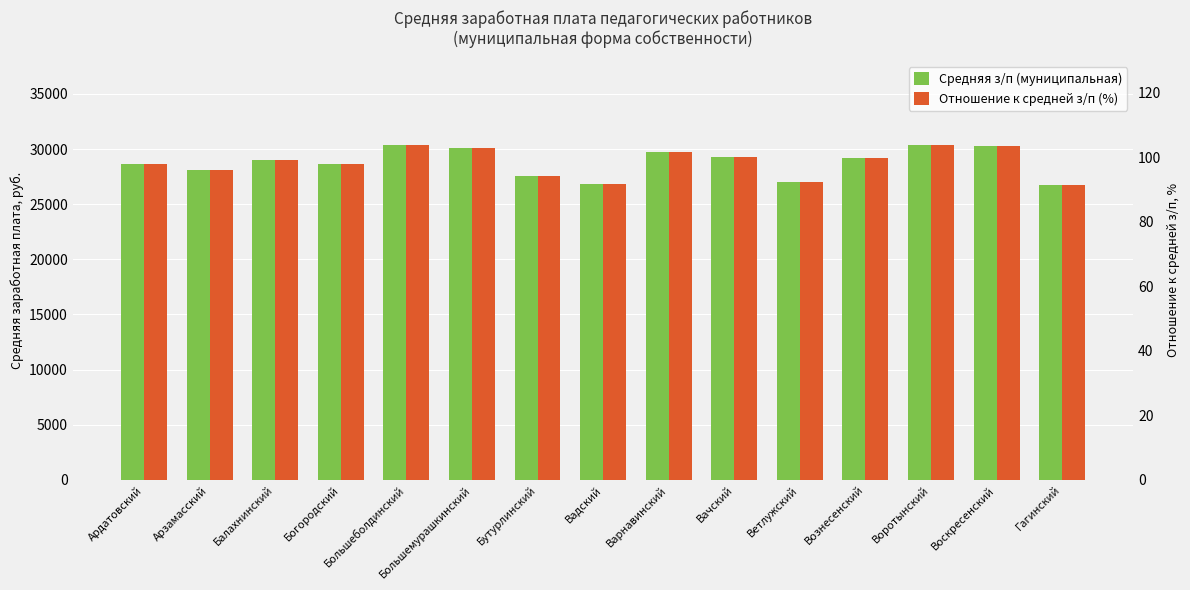

How many data points in Средняя з/п (муниципальная) are above 28969?

8